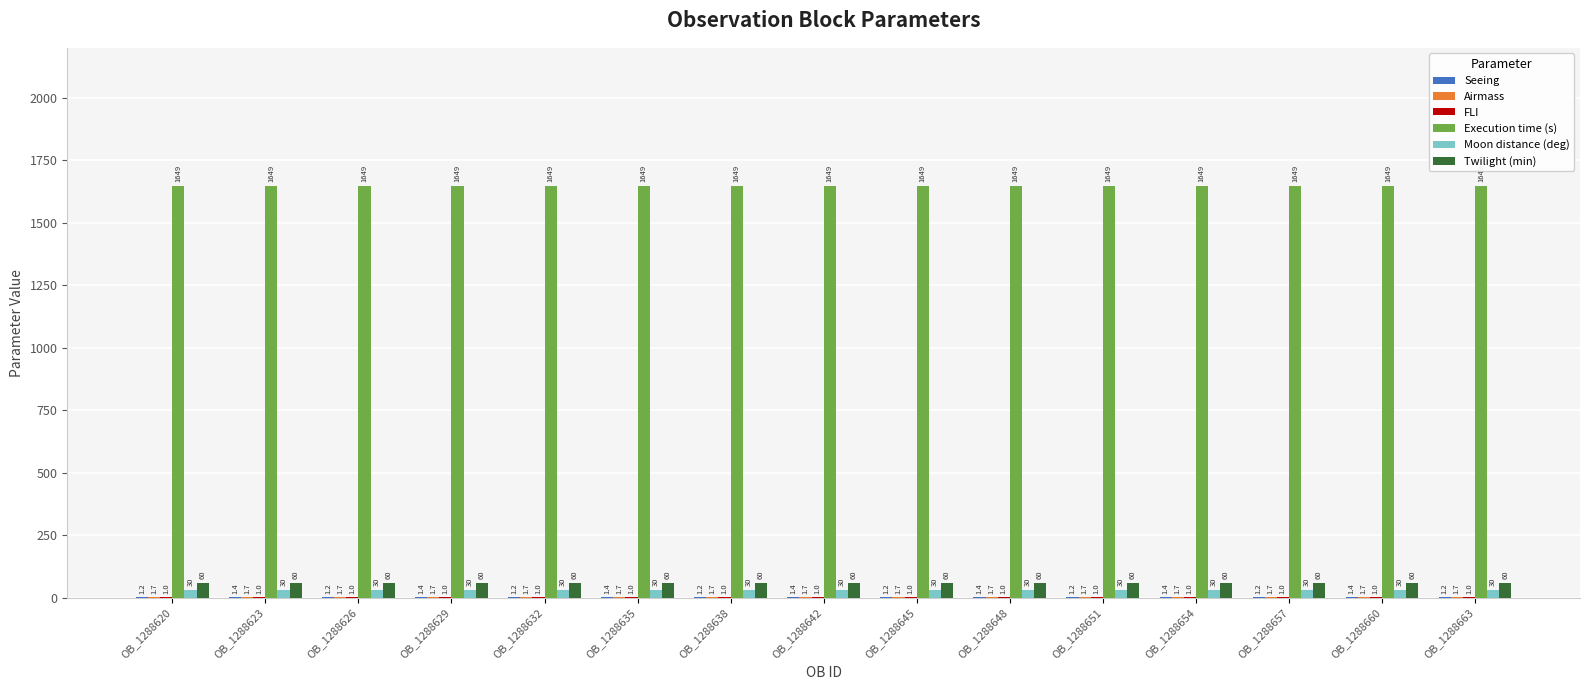

What is the greatest value displayed?

1649.0